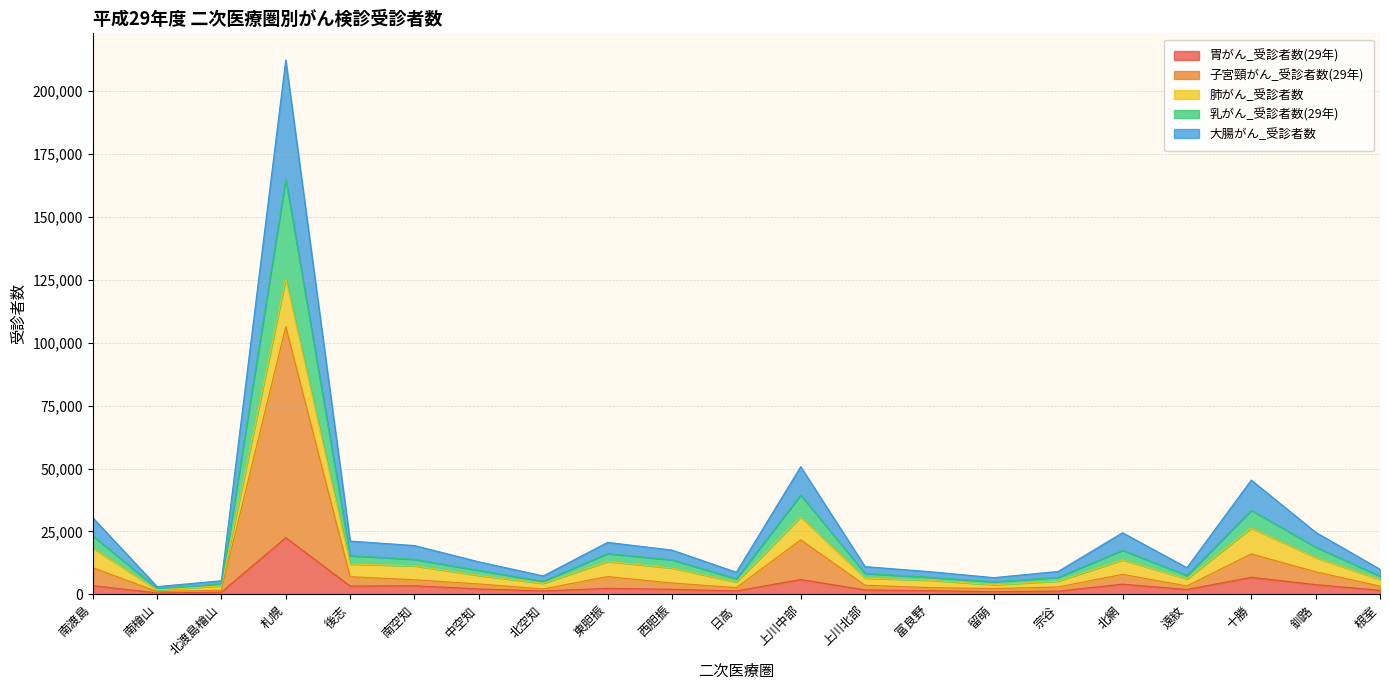

At which category is the sum across all series the highest?

札幌